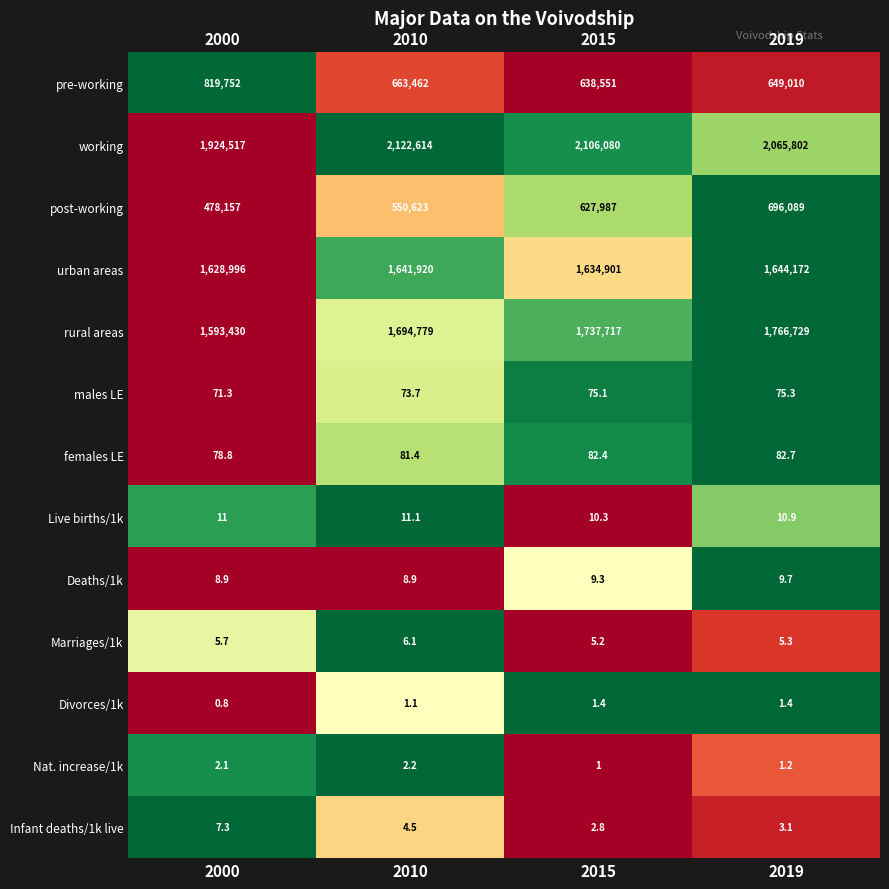

What is the spread (max minus min) of values at 2010?

2122612.9